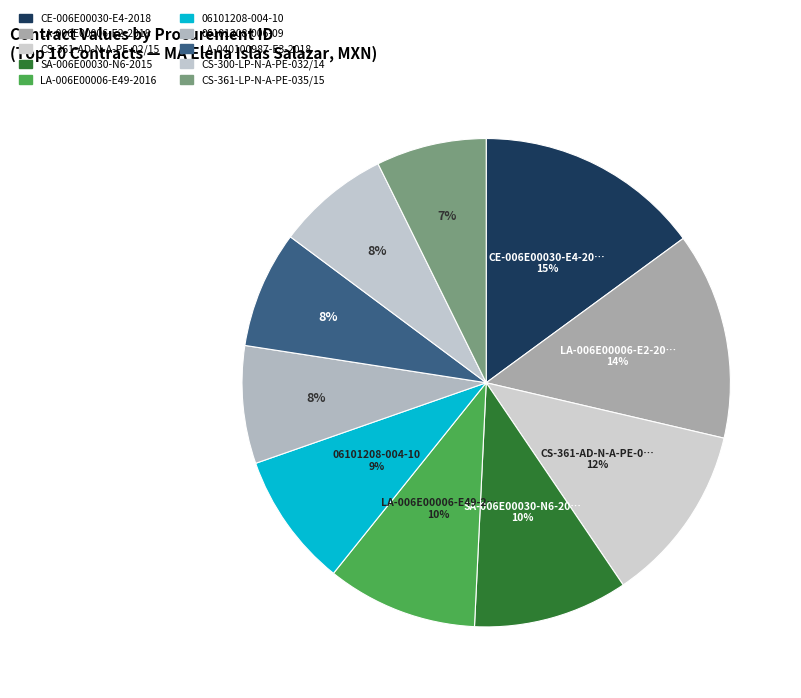

How many slices are in this pie chart?

10